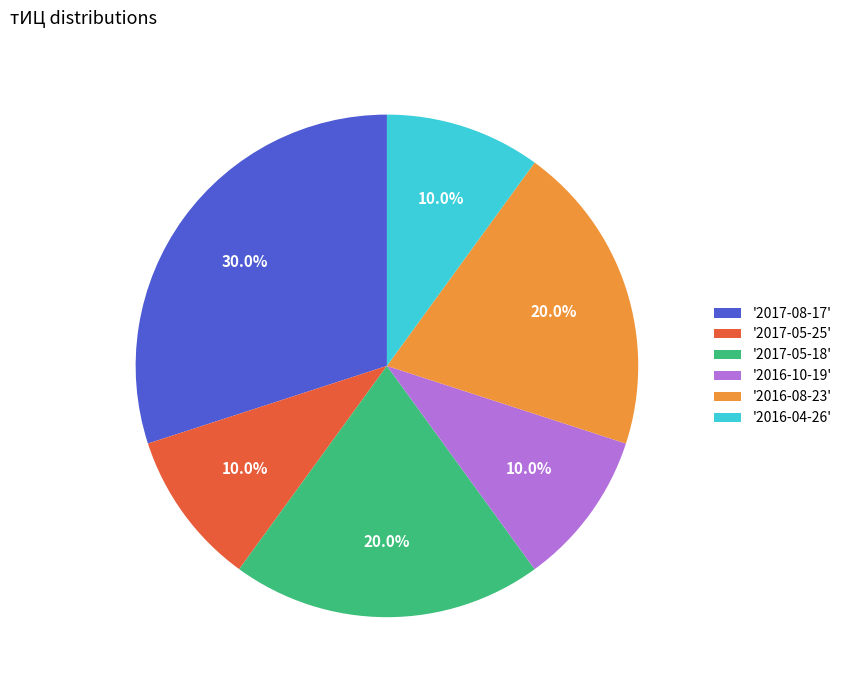

What percentage do '2016-10-19' and '2016-08-23' together represent?

30.0%